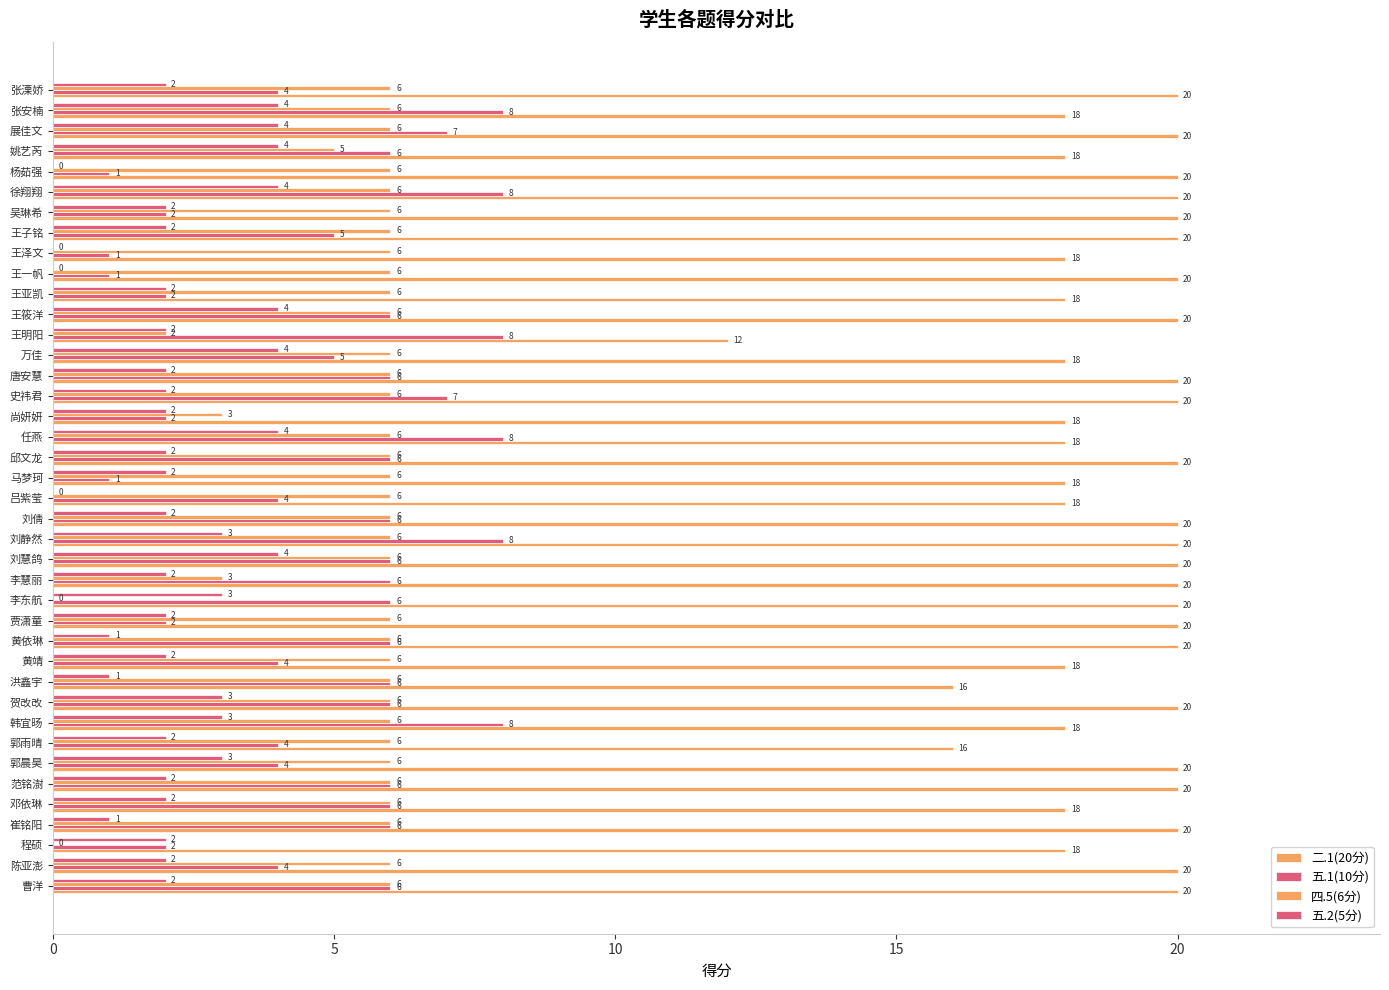

How many series are shown in this chart?

4